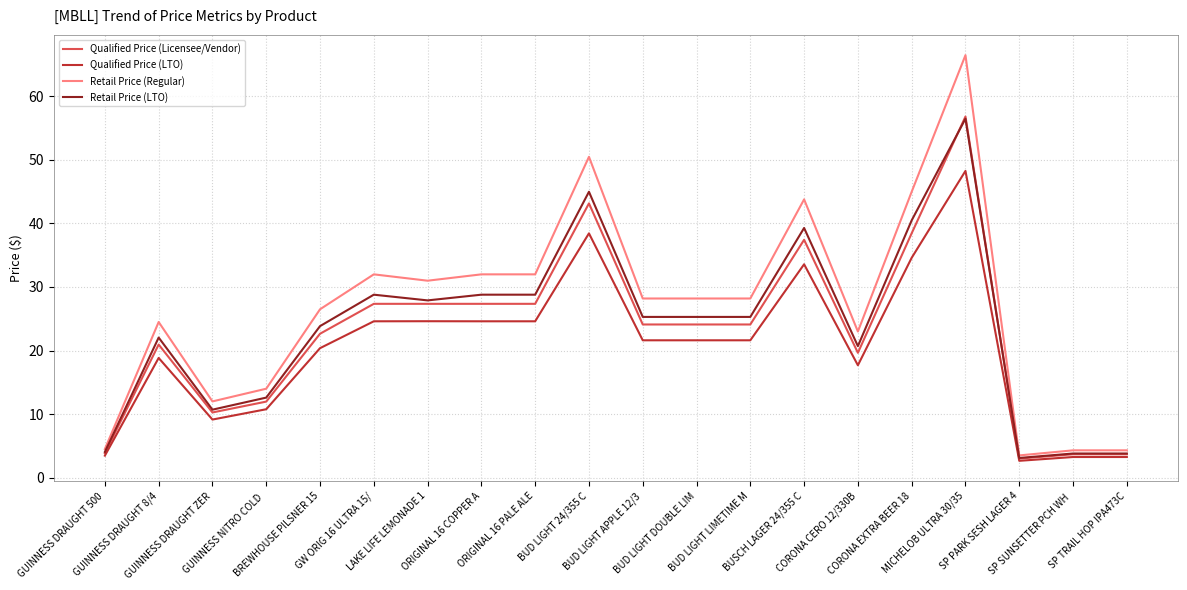

What is the difference between the maximum and minimum values in the Retail Price (LTO) series?

53.4